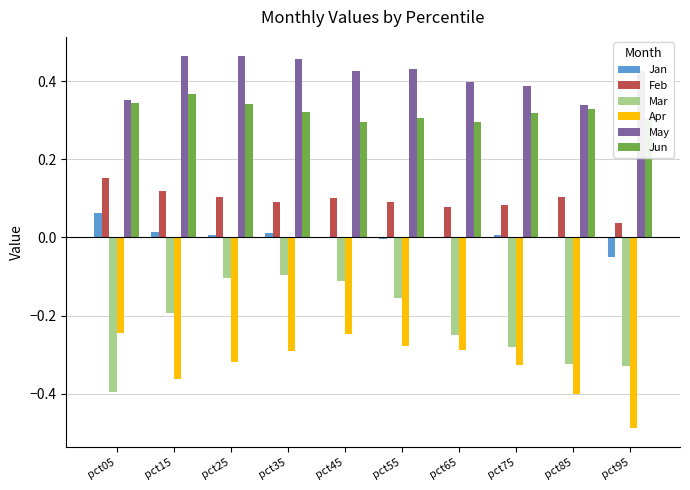

What is the sum of all Feb values?

1.0